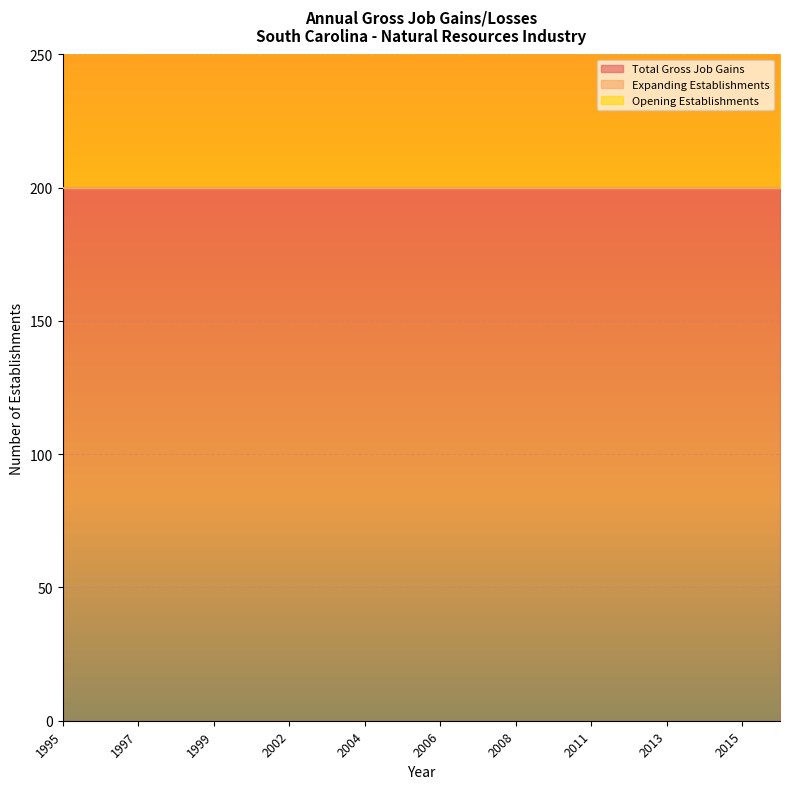

The value of Opening Establishments at 2009 is 270. True or false?

False